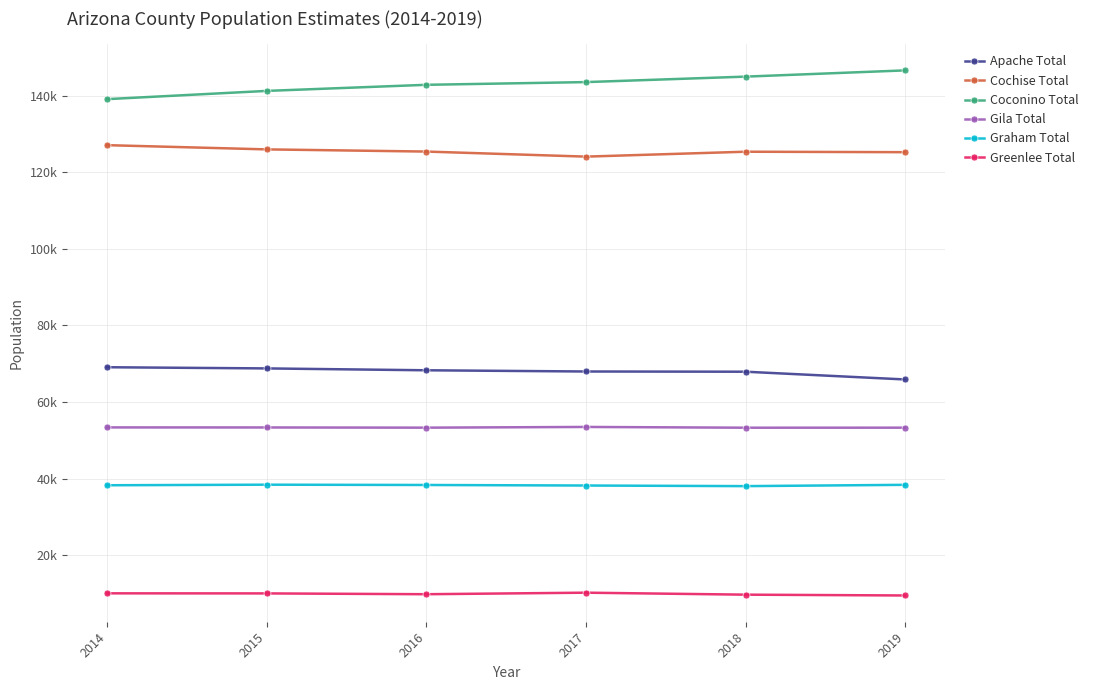

Reading left to right, transcribe all the data shown in this chart.

Apache Total: 69101.0	68791.7	68305.1	67988.3	67931.9	65906.8
Cochise Total: 127086.4	125983.7	125413.9	124093.6	125374.0	125252.6
Coconino Total: 139102.0	141253.6	142845.6	143553.1	144982.1	146611.0
Gila Total: 53388.8	53375.2	53324.6	53508.7	53311.5	53321.2
Graham Total: 38283.9	38433.8	38356.4	38214.5	38056.7	38396.6
Greenlee Total: 10064.2	10044.2	9833.9	10234.1	9716.7	9504.9